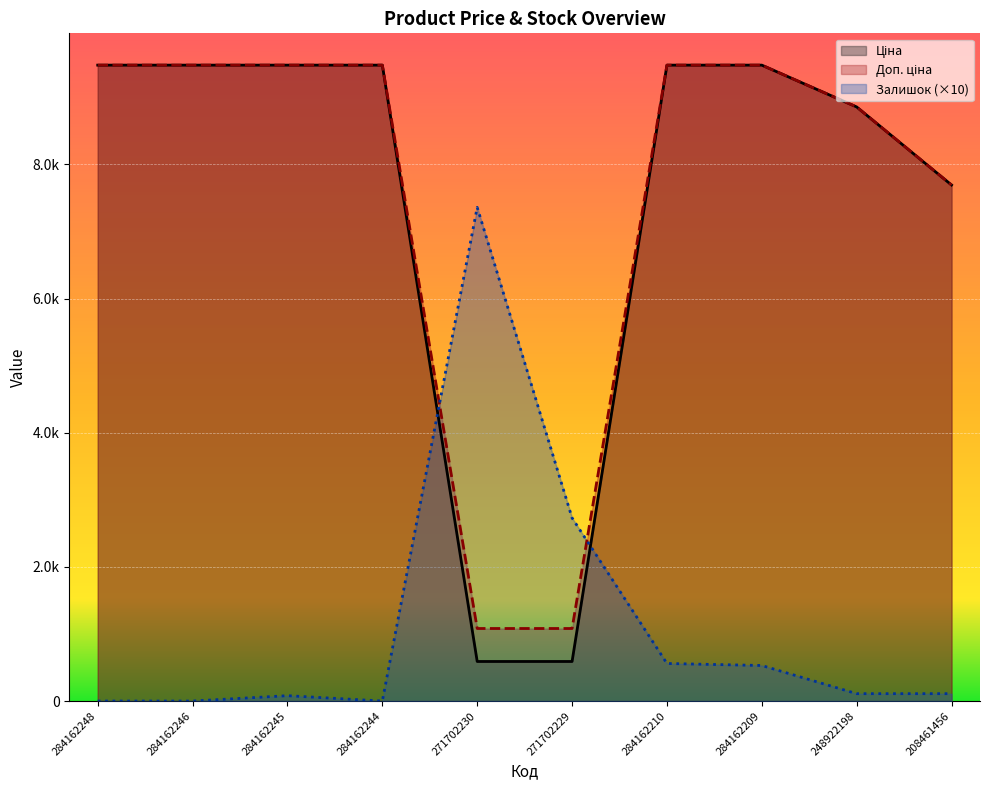

How many data points in Ціна are less than 9480?

4